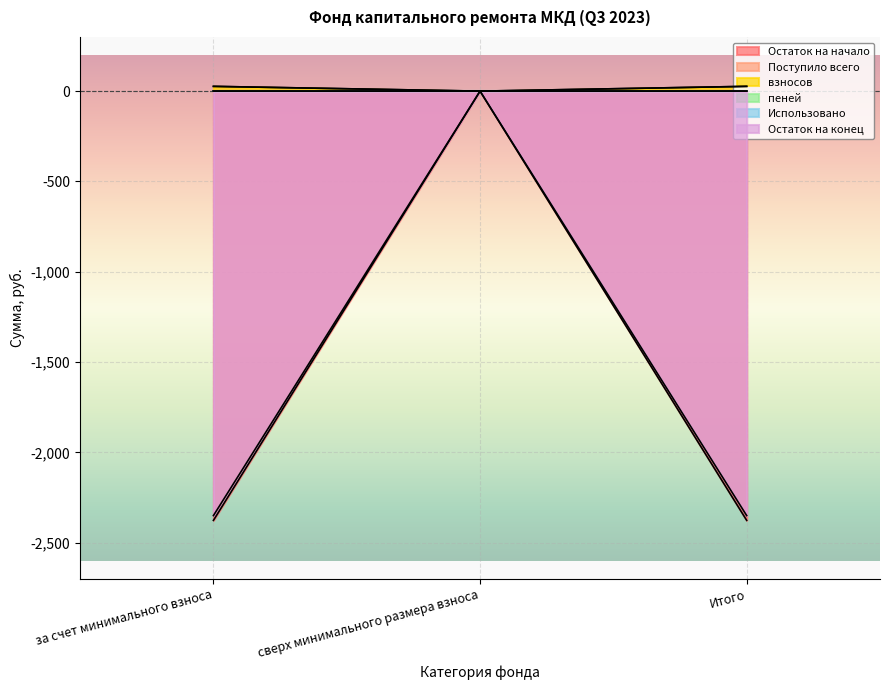

Between сверх минимального размера взноса and Итого, which series saw the biggest shift?

Остаток на начало